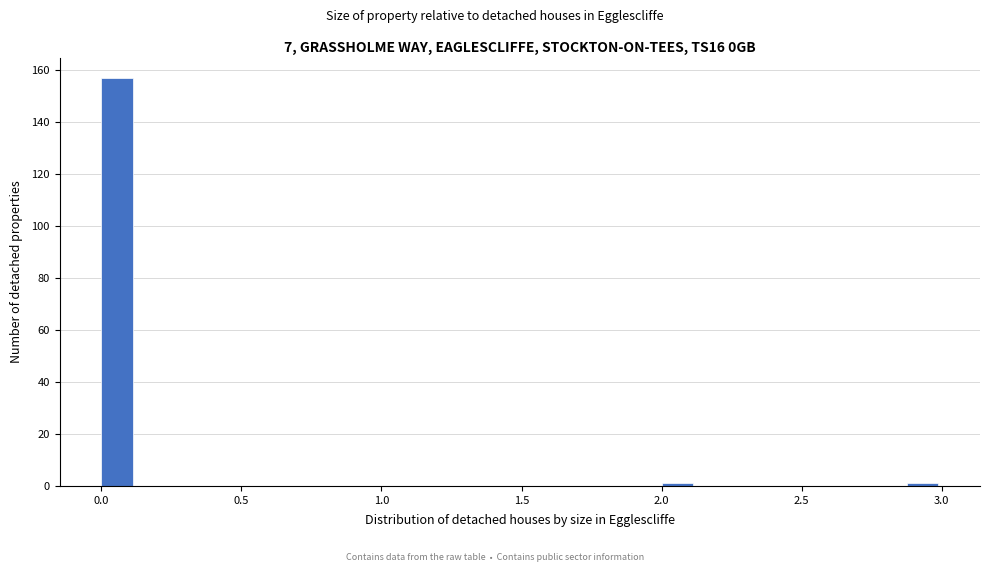

Read against the x-axis, roughly where is the centre of the tallest bar?

0.05